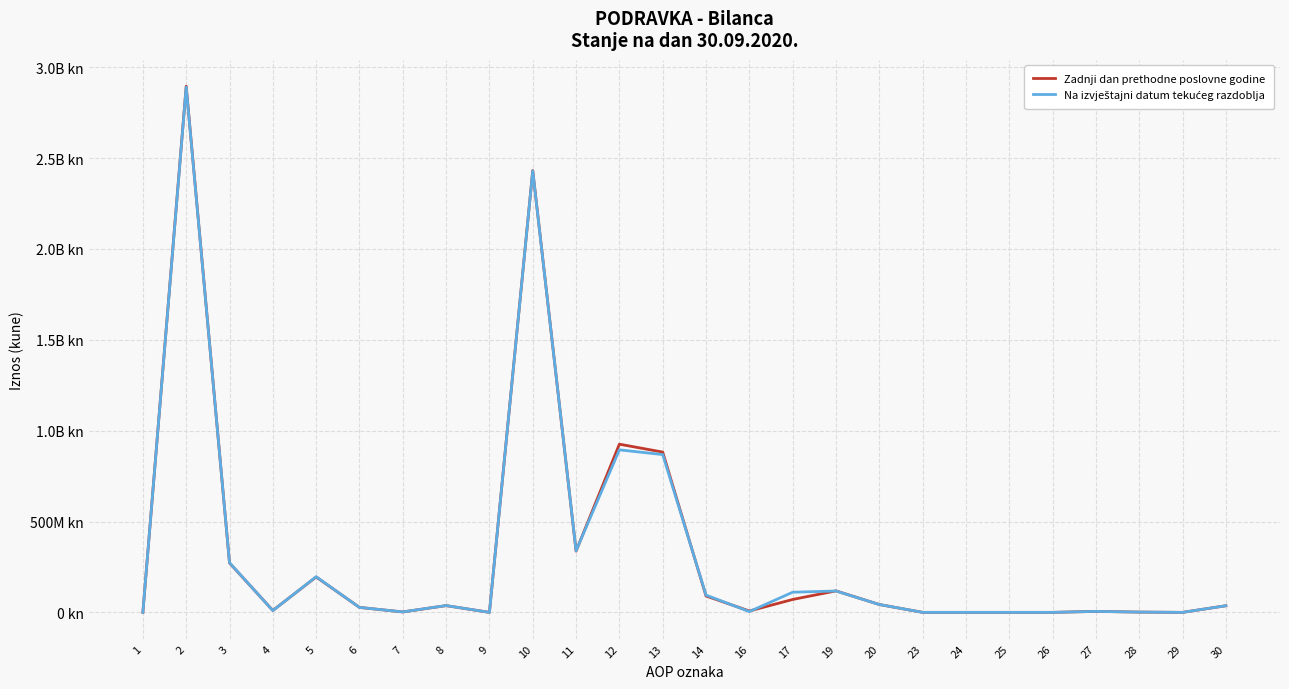

Is this an area chart (filled region under the line)?

No